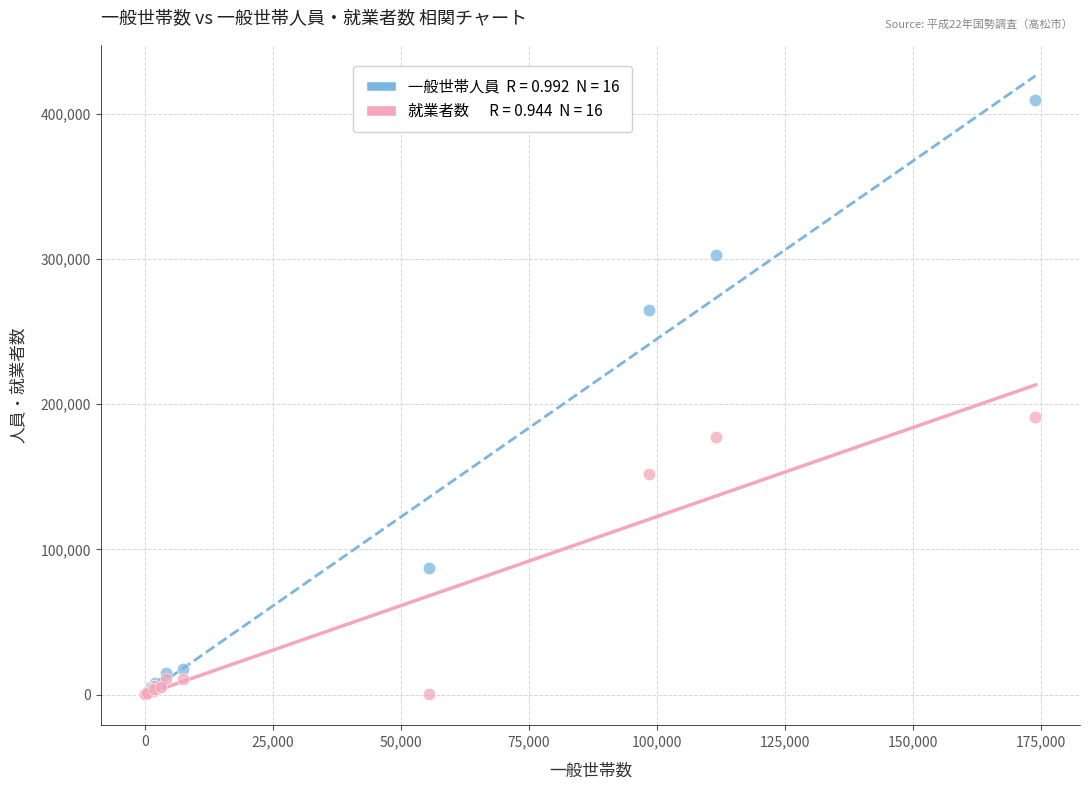

Across all series, what Y value is closest to 204889?

191016